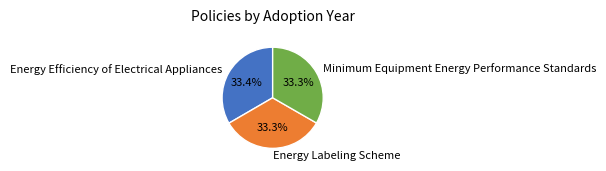

What is the ratio of the value at Minimum Equipment Energy Performance Standards to the value at Energy Efficiency of Electrical Appliances?

1.0